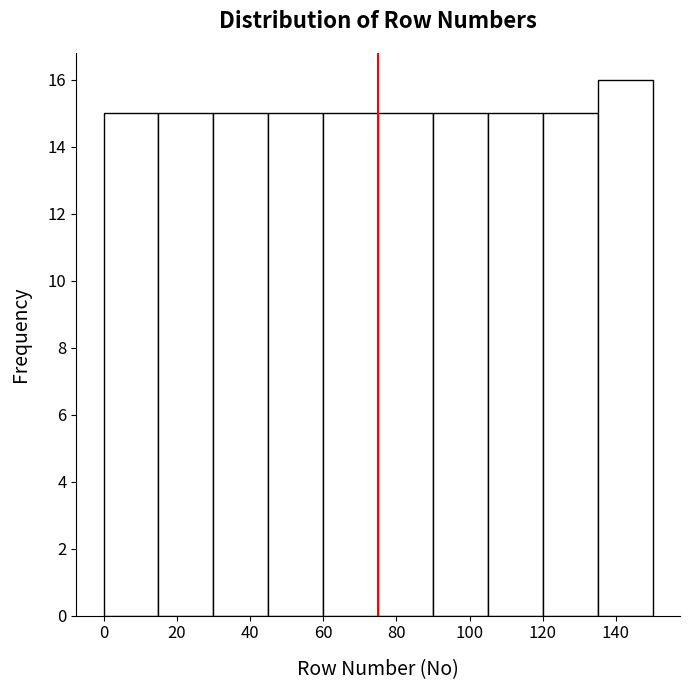

How tall is the bar that spans 90 to 105 on the x-axis? Neither the bar edges nor the heights are printed on the chart, so give them approximately, as read against the axes.

15